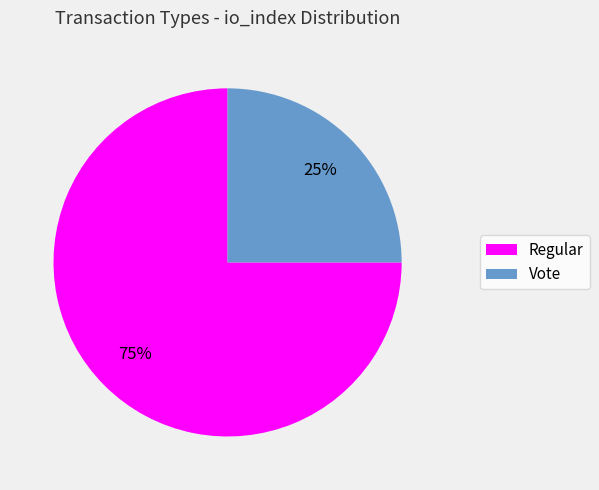

Which slice is the smallest?

Vote